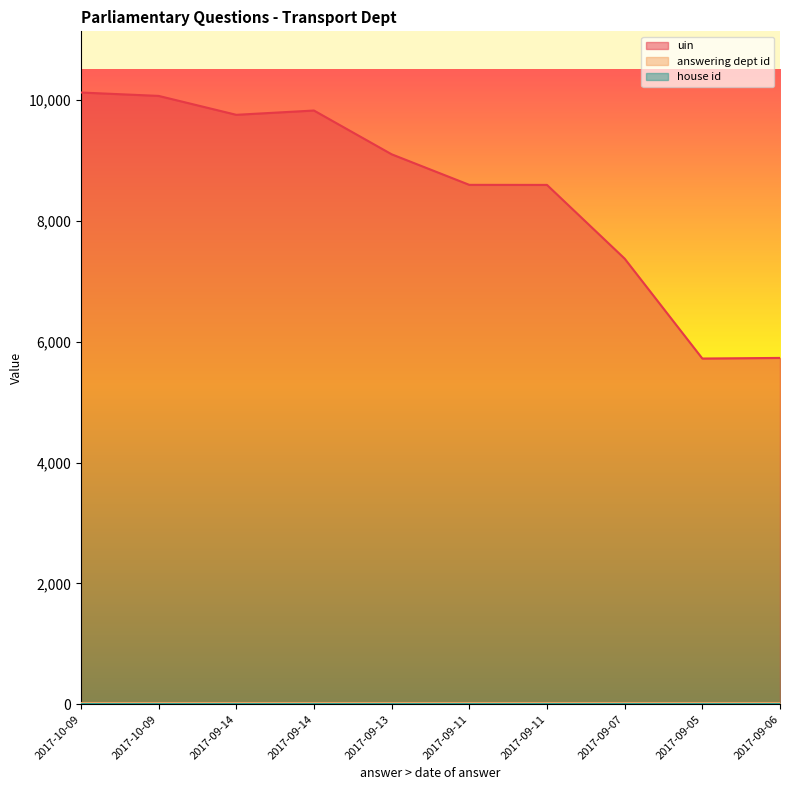

What is the label of the 9th point from the left?

2017-09-05